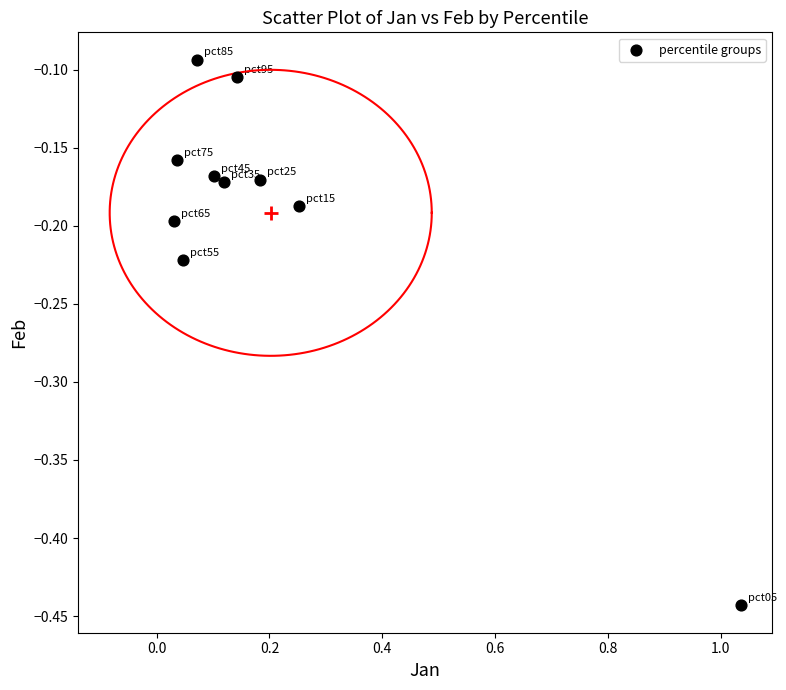

What is the range of X values (max minus min)?

1.0